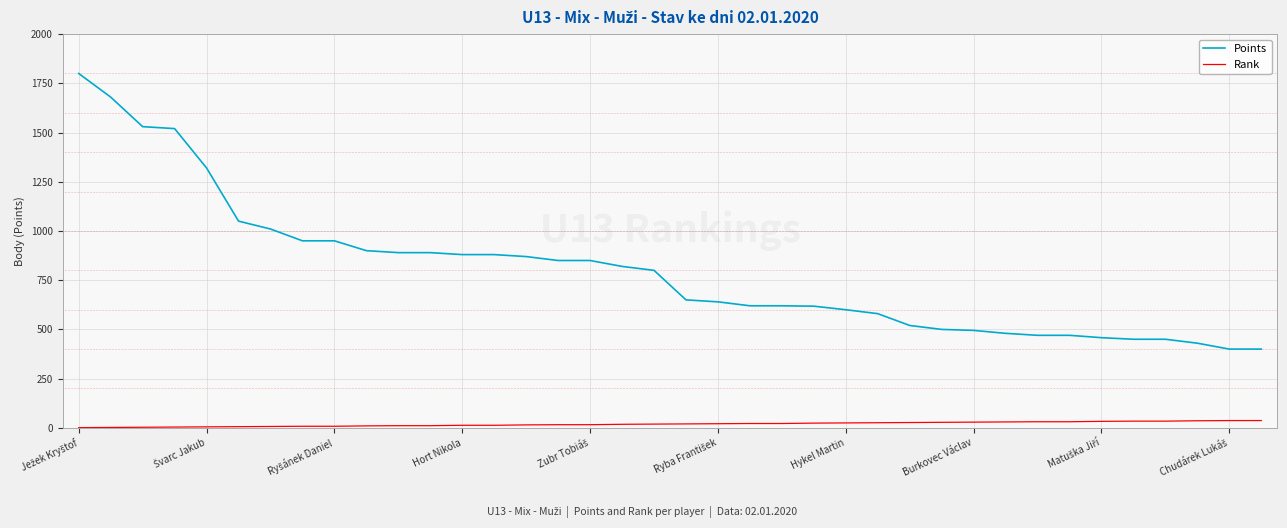

What is the highest value of the Points series?

1800